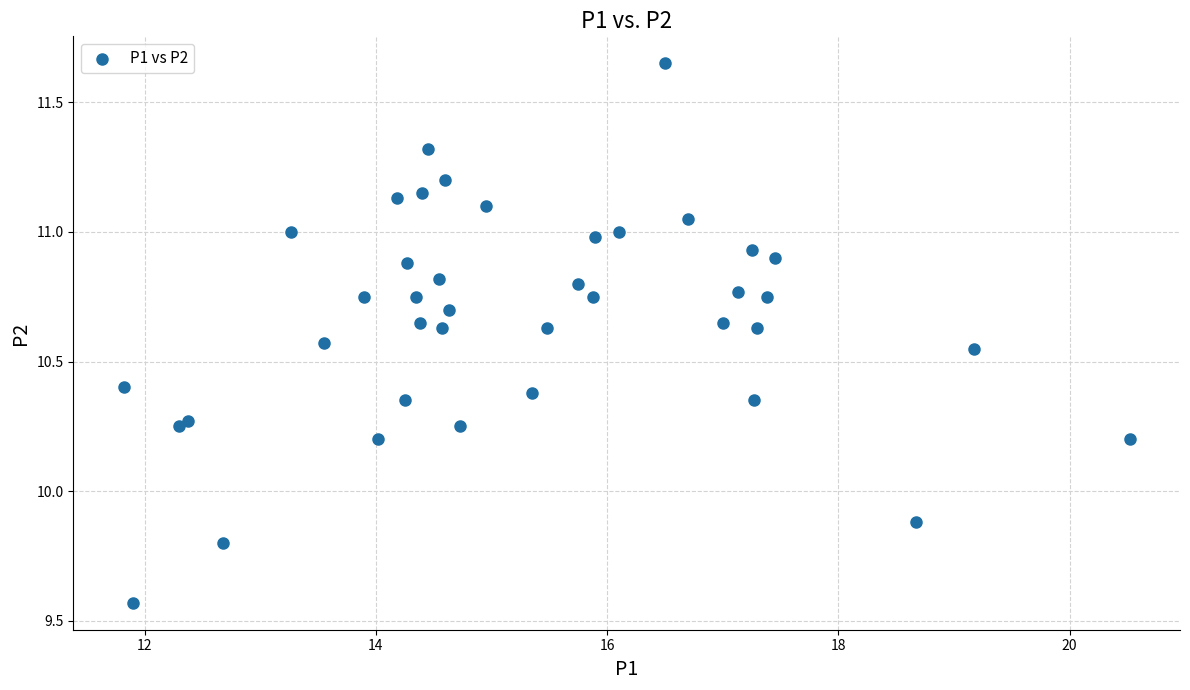

What Y value in the scatter plot is closest to 10?

9.9